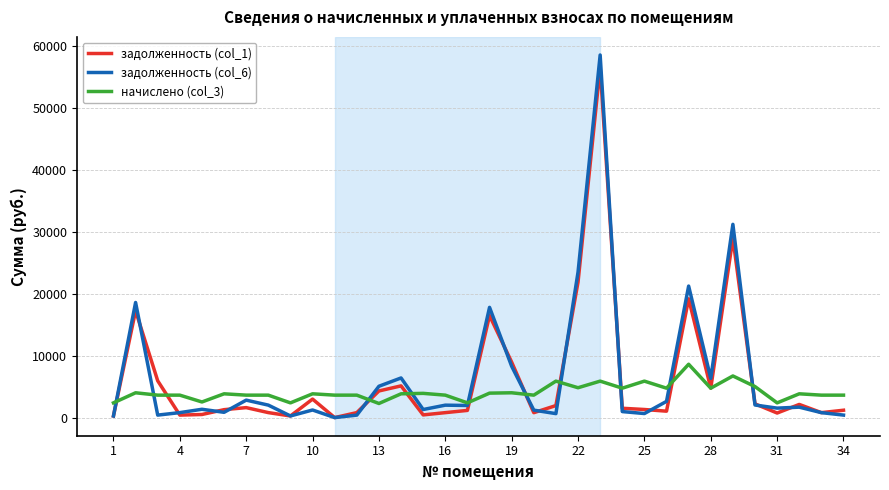

What is the greatest value displayed?

58495.2